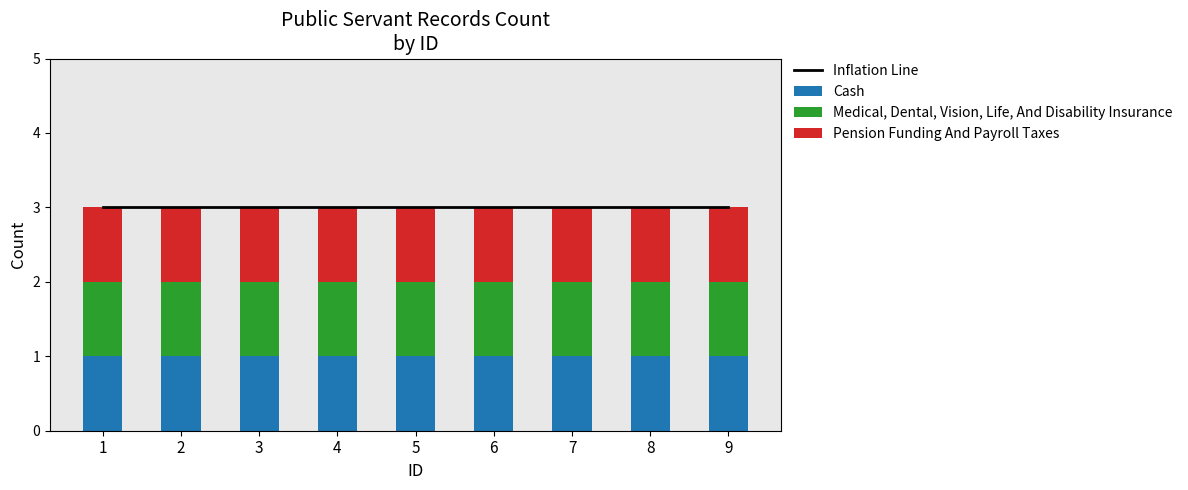

The Pension Funding And Payroll Taxes series shows 1 at 5. True or false?

True